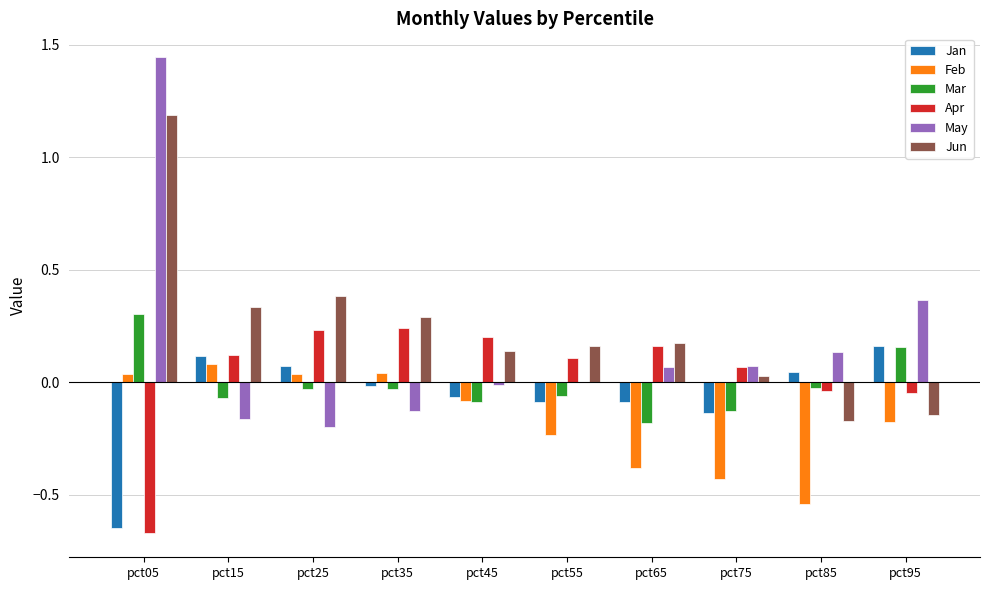

At which category is the sum across all series the highest?

pct05